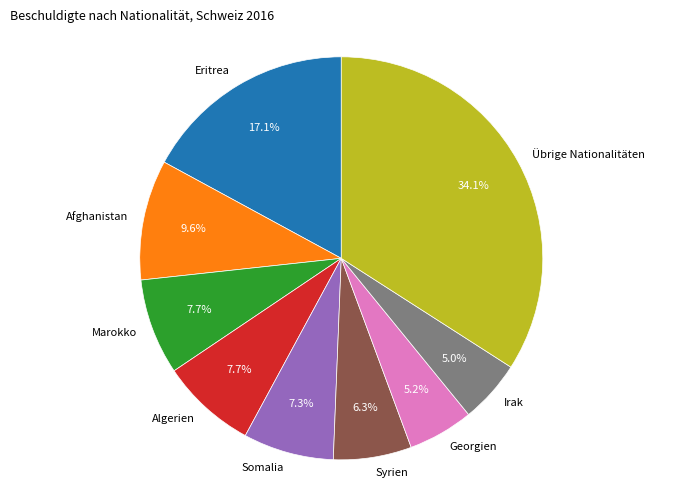

The Algerien slice represents 1% of the pie. True or false?

False